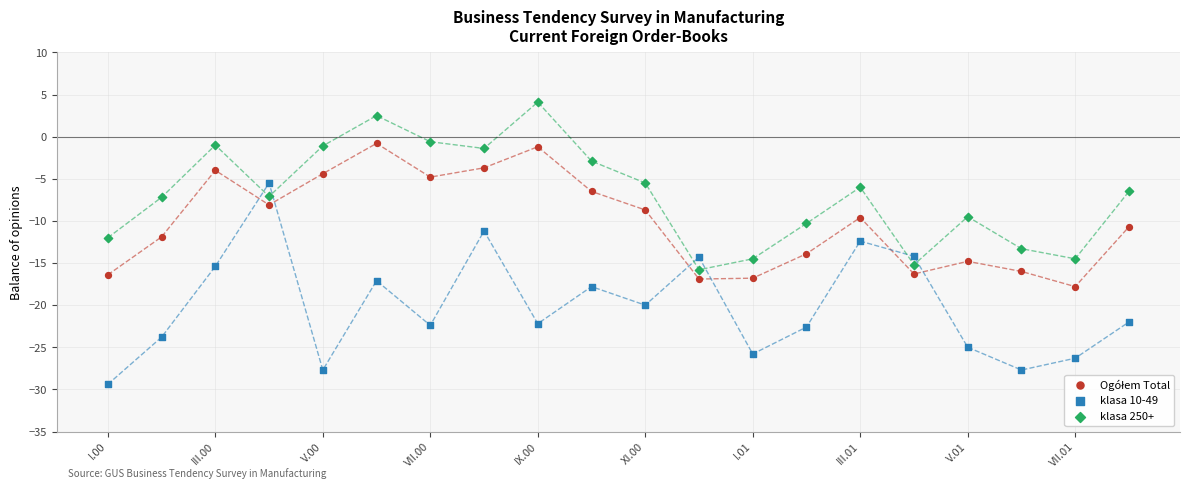

Which series contains the lowest Y value?

klasa 10-49